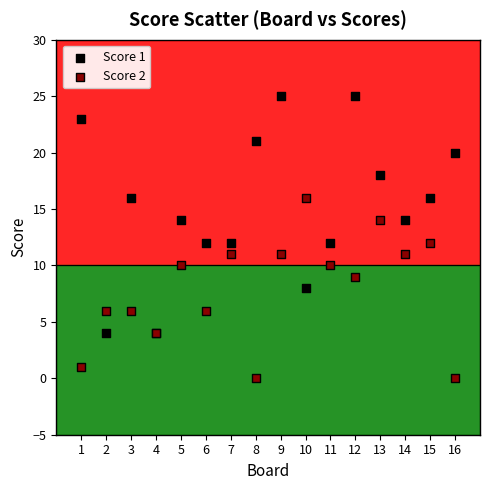

Which series has the largest Y range (max minus min)?

Score 1